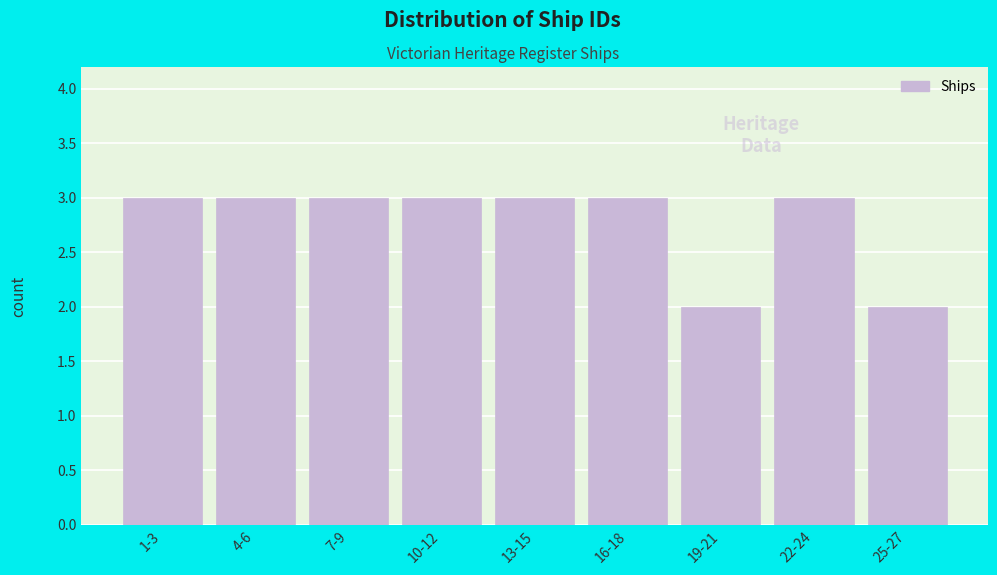

Reading left to right, what are all the values shown in this chart?

3	3	3	3	3	3	2	3	2